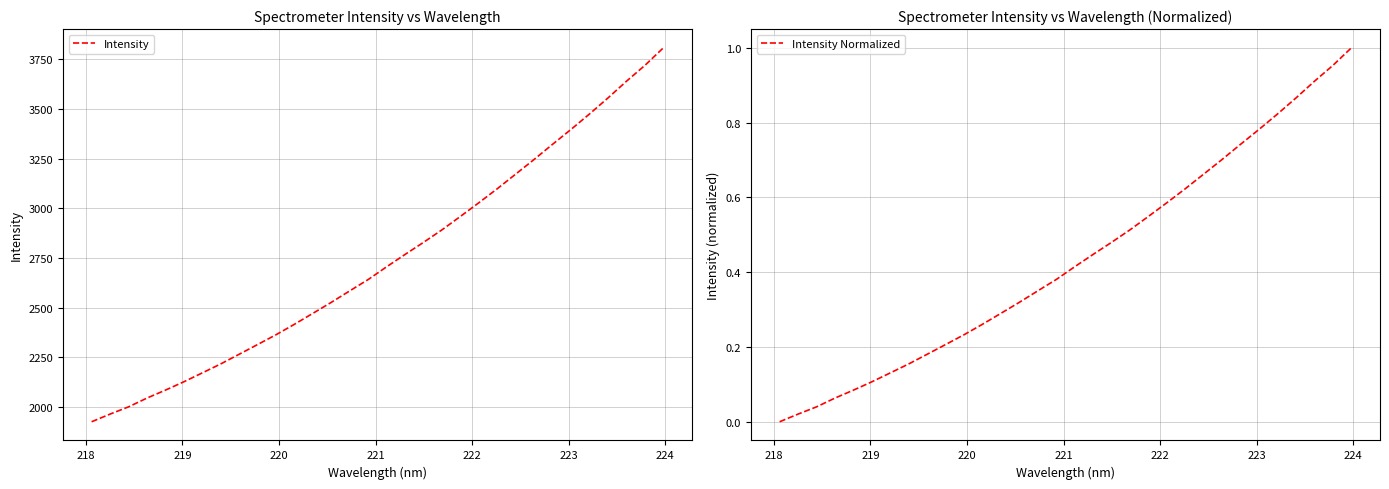

How many lines are shown in the chart?

2